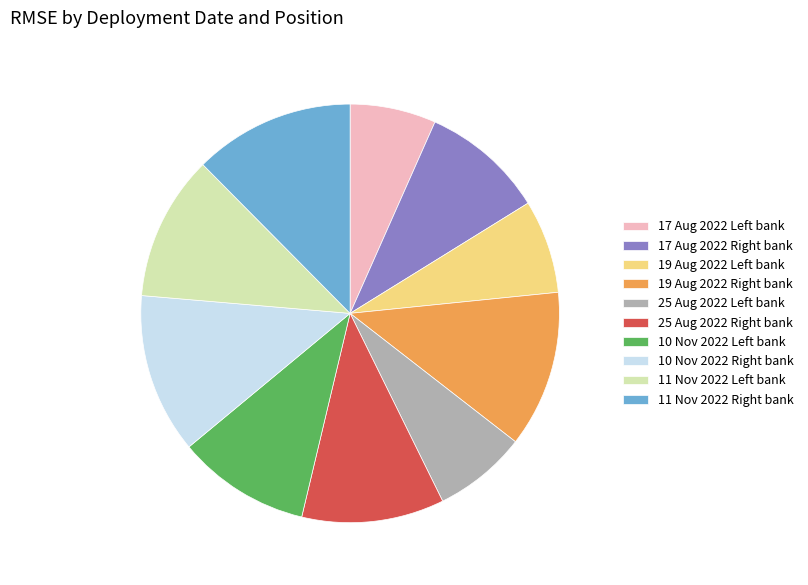

Count the number of slices in the pie.

10